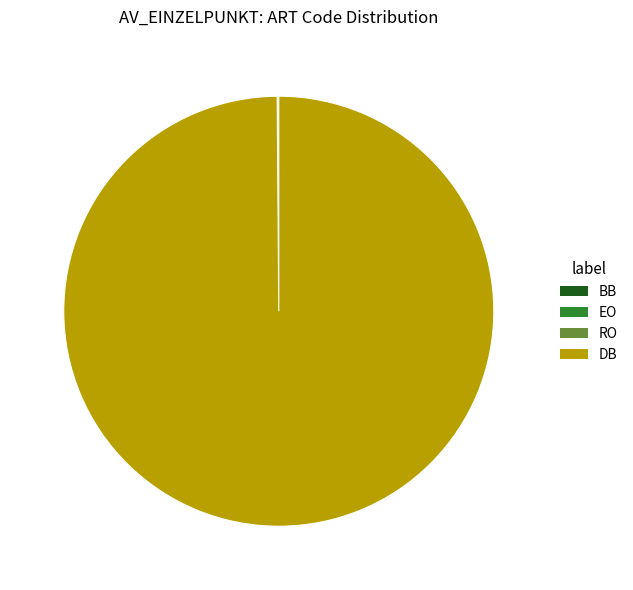

What is the largest slice in the pie chart?

DB